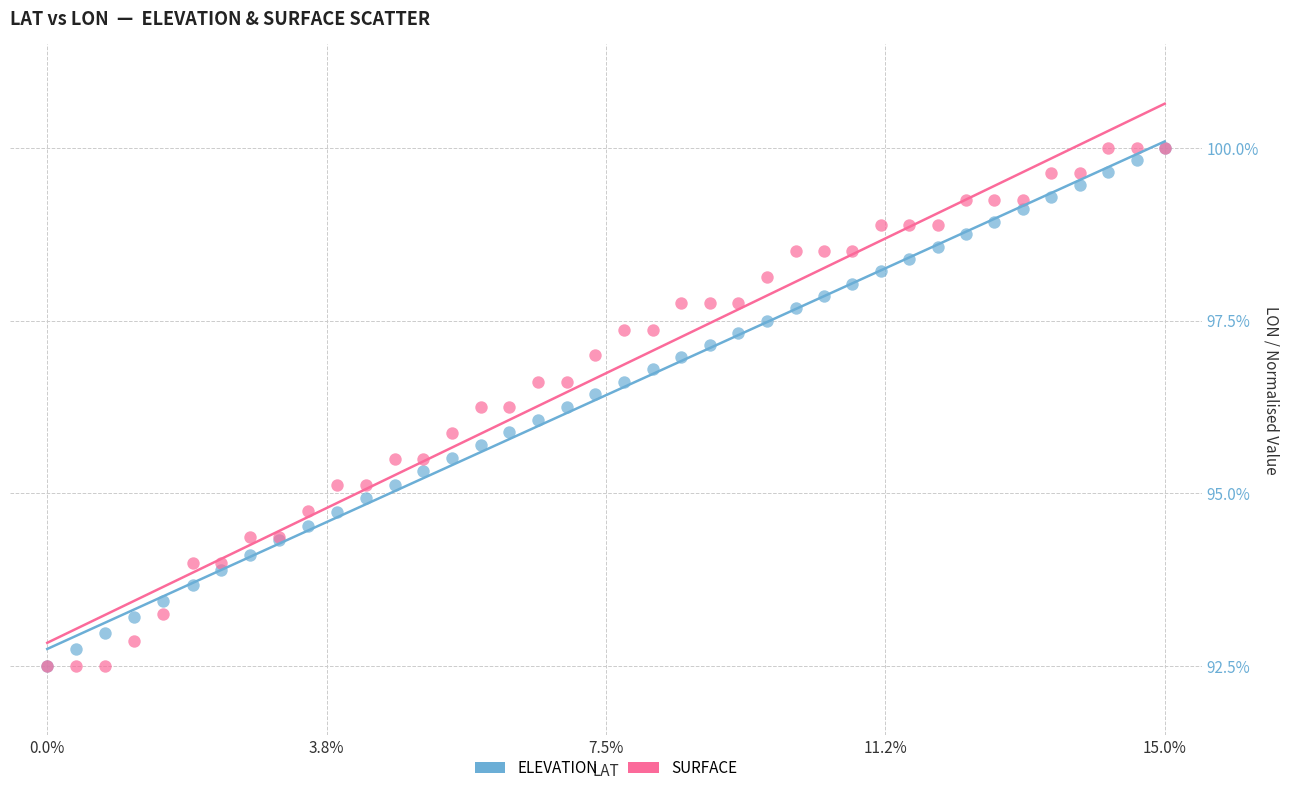

What are all the series names shown in the legend?

ELEVATION, SURFACE